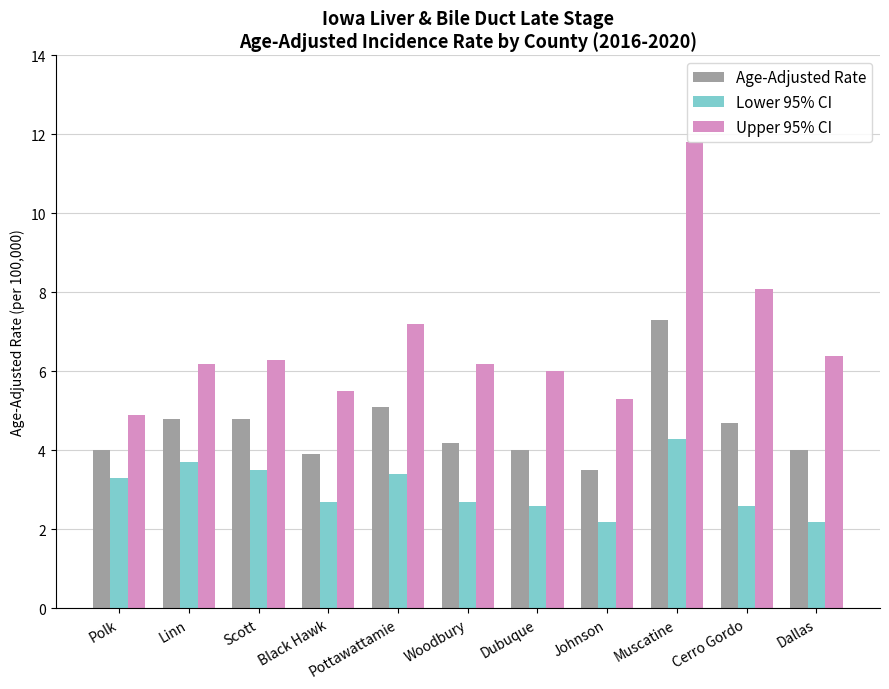

Is it true that Lower 95% CI equals 3.7 at Linn?

True